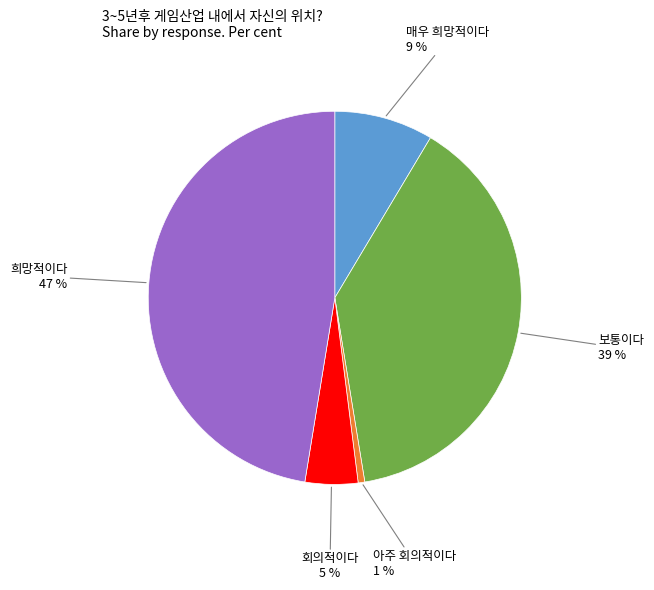

Does 회의적이다 represent more than half of the total?

No